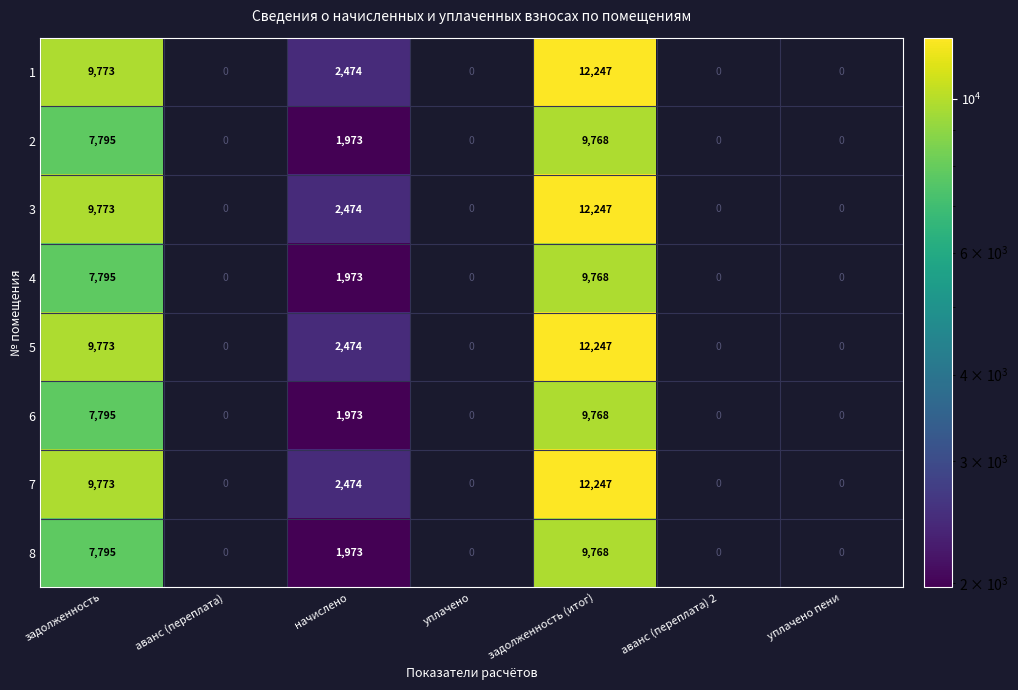

The value of 4 at задолженность (итог) is 9768. True or false?

True